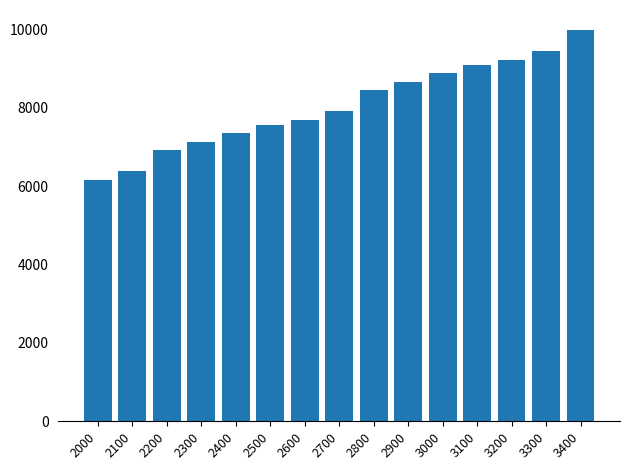

Does the chart contain any negative values?

No